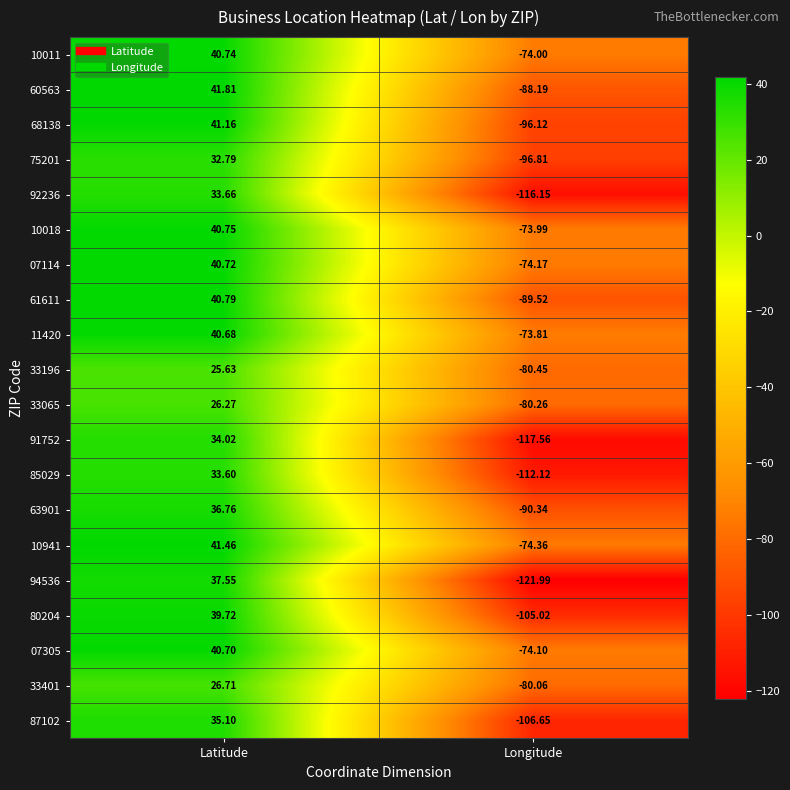

Rank the categories by 87102 value from lowest to highest.

Longitude, Latitude